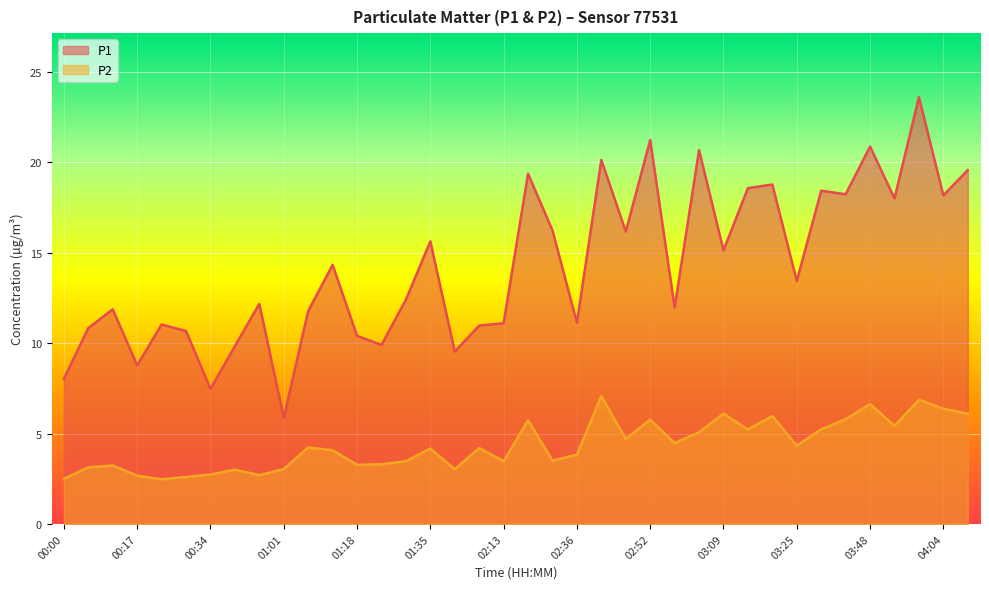

Where is the first local maximum for P2?

00:11